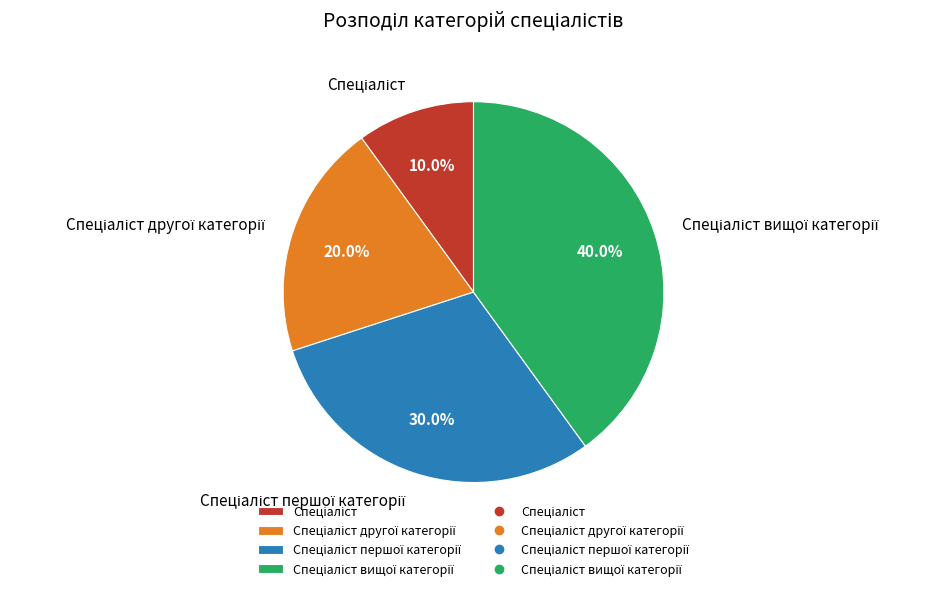

Does any single category account for the majority?

No